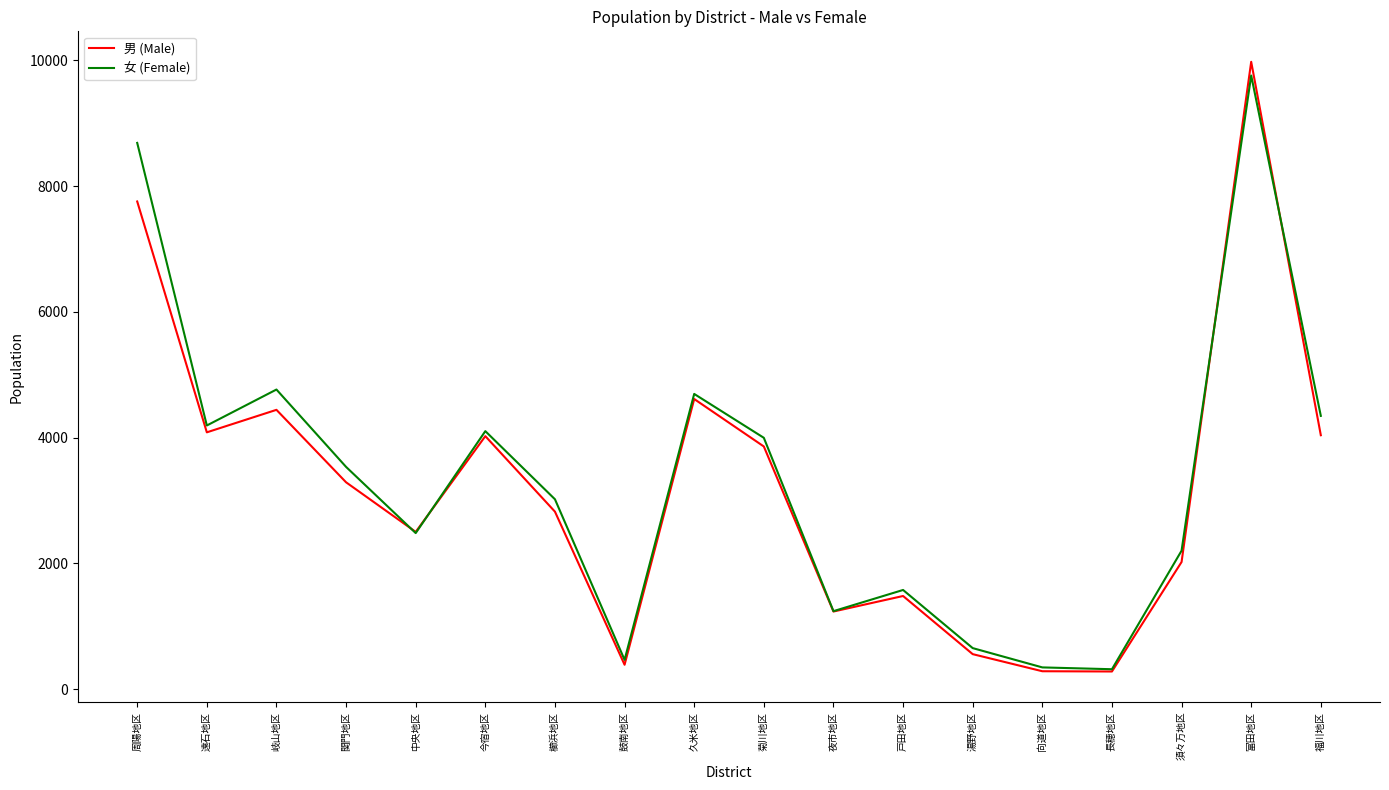

Is it true that 女 (Female) equals 2387 at 戸田地区?

False